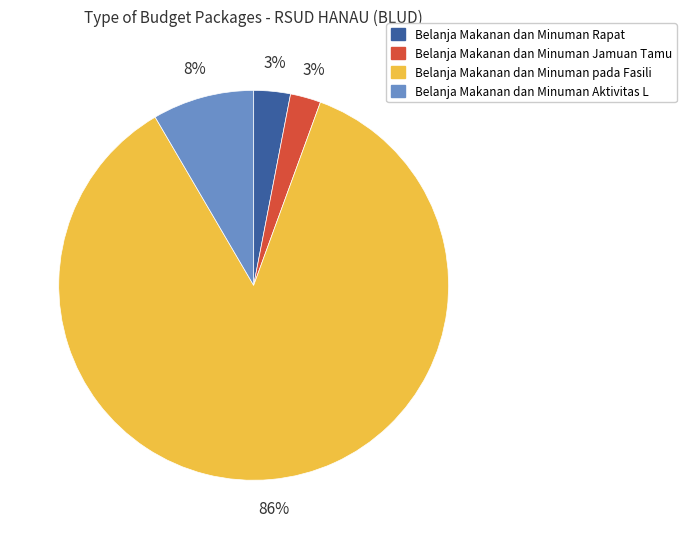

To the nearest percent, what is the average slice percentage?

25%